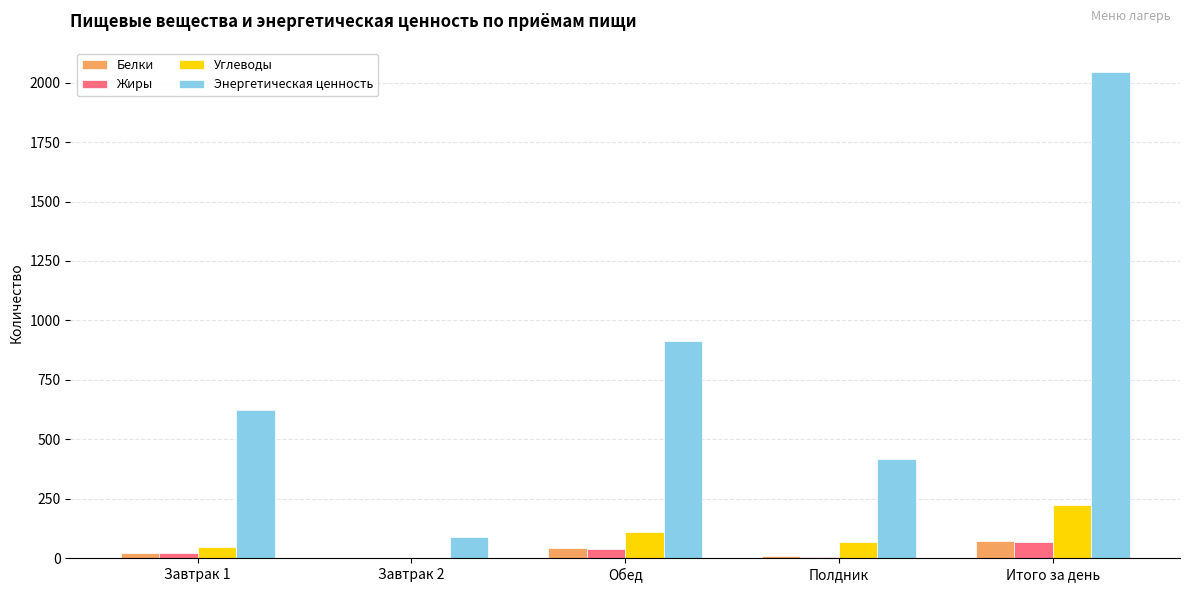

Which series has the largest range (max minus min)?

Энергетическая ценность